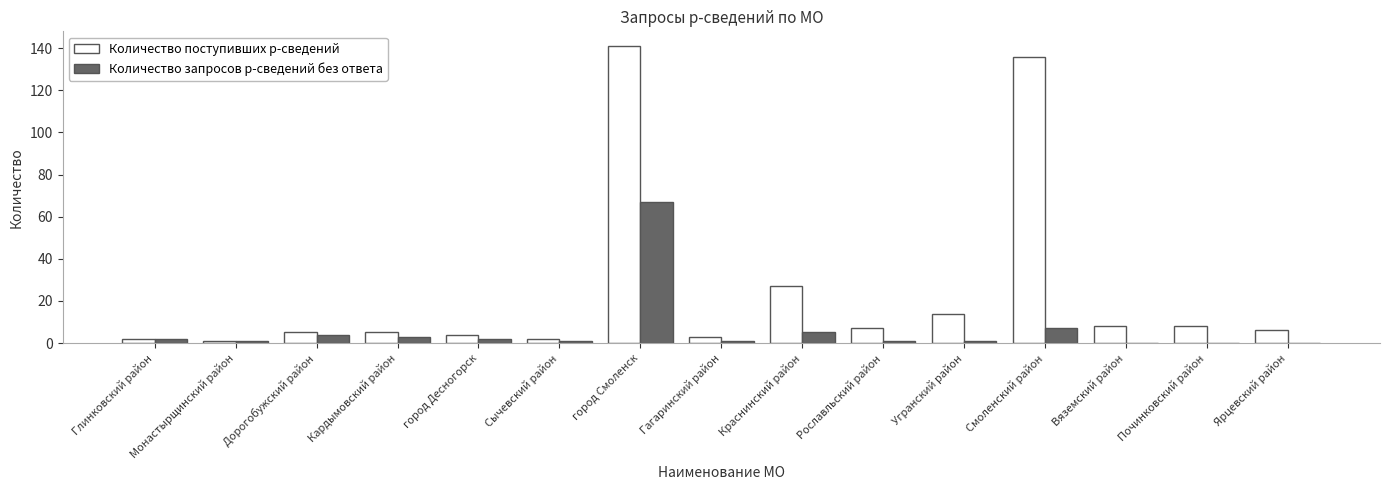

At which label is Количество поступивших р-сведений closest to 71?

Краснинский район